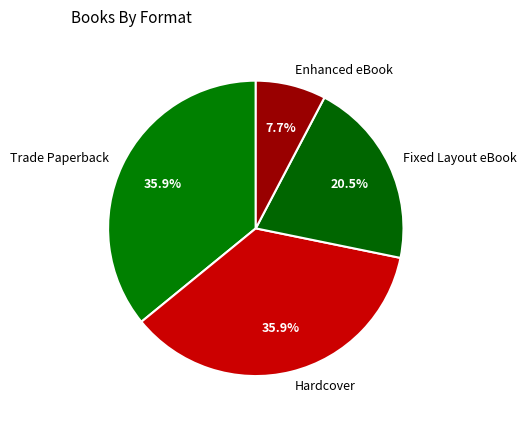

Is there a majority slice in this chart?

No